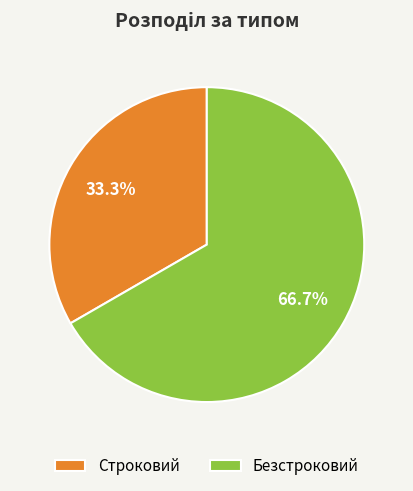

How many slices are in this pie chart?

2